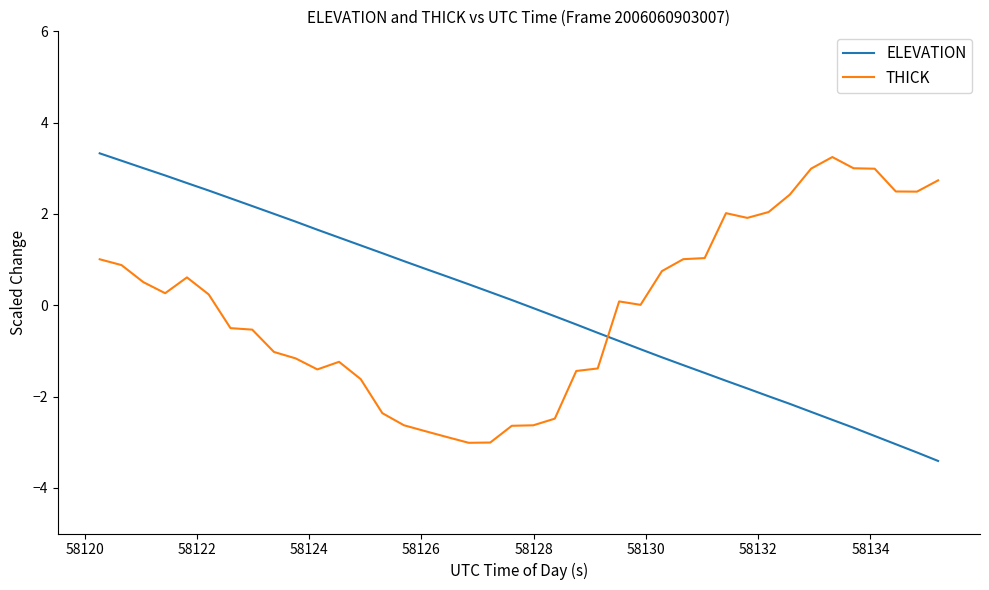

What is the difference between the maximum and minimum values in the THICK series?

6.3